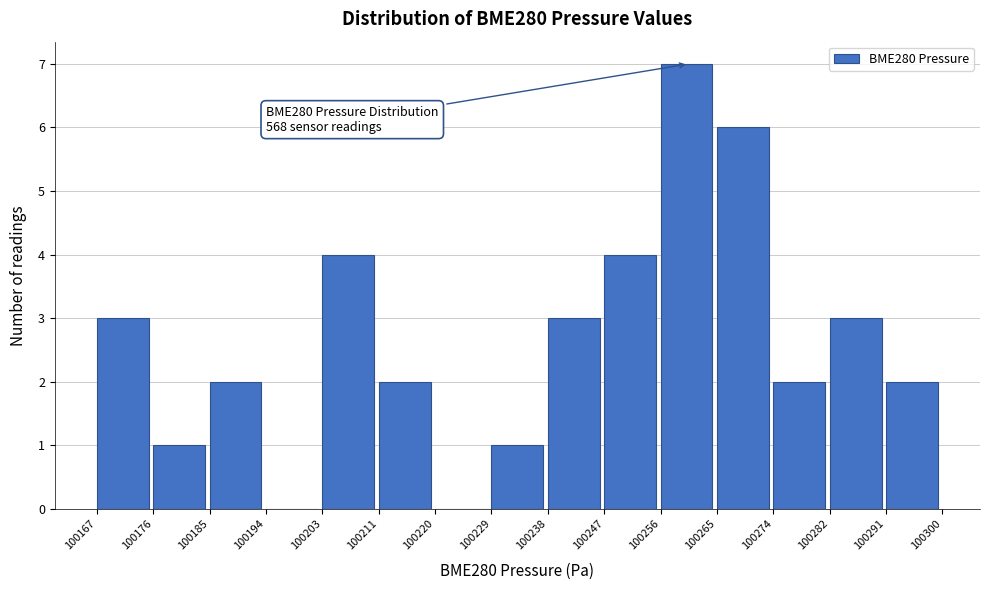

Over which range of the x-axis is the bar tallest?

100256 to 100265